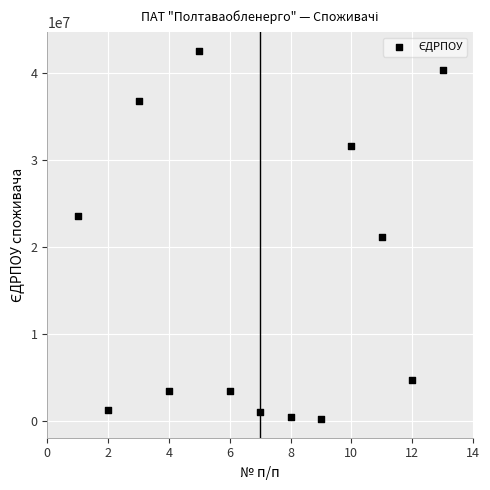

What is the range of Y values (max minus min)?

42444592